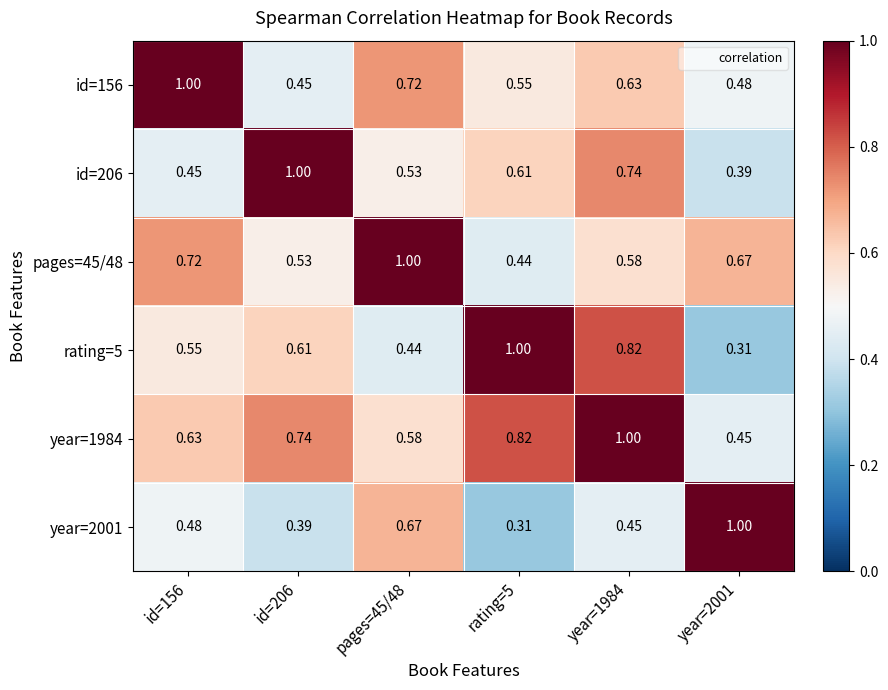

Is the value of id=206 at id=156 greater than the value of pages=45/48 at id=156?

No